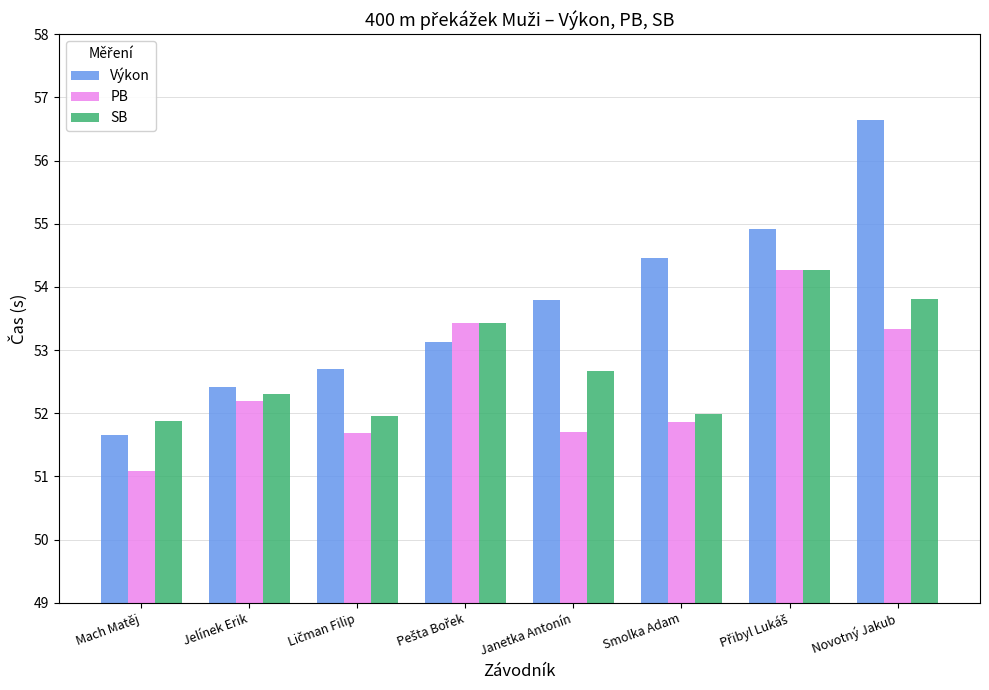

What value does the PB series have at Smolka Adam?

51.9